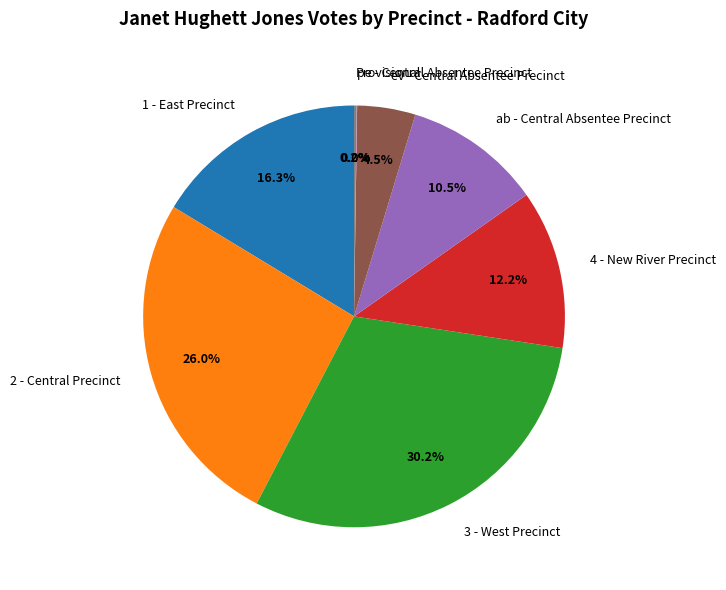

Which category has the biggest portion of the pie?

3 - West Precinct